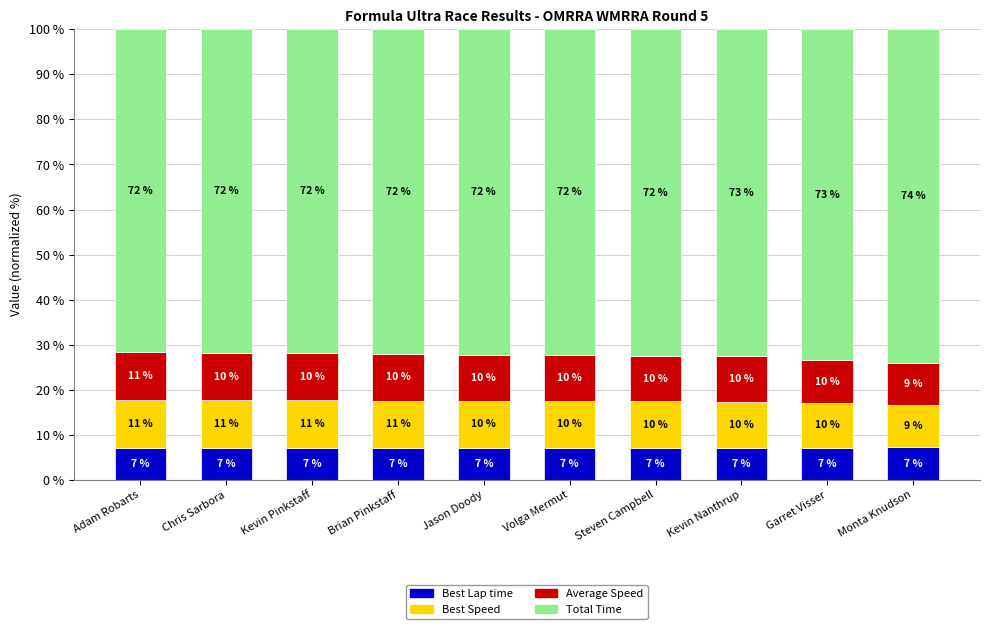

List the series in order of their peak value, lowest first.

Best Lap time, Average Speed, Best Speed, Total Time